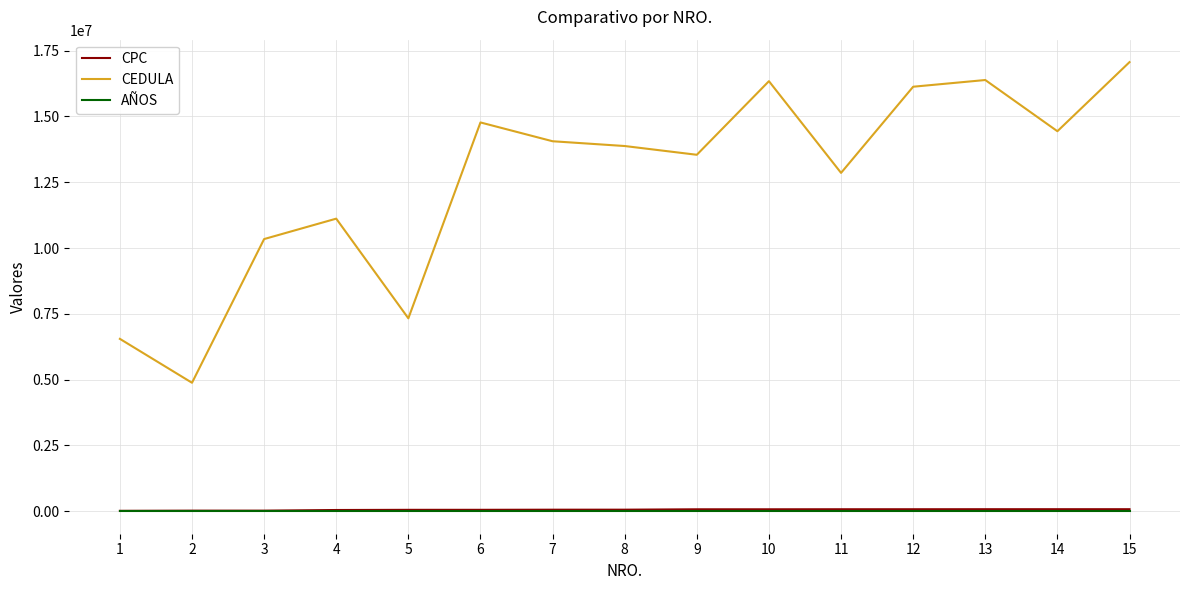

Which series has the largest total across all categories?

CEDULA